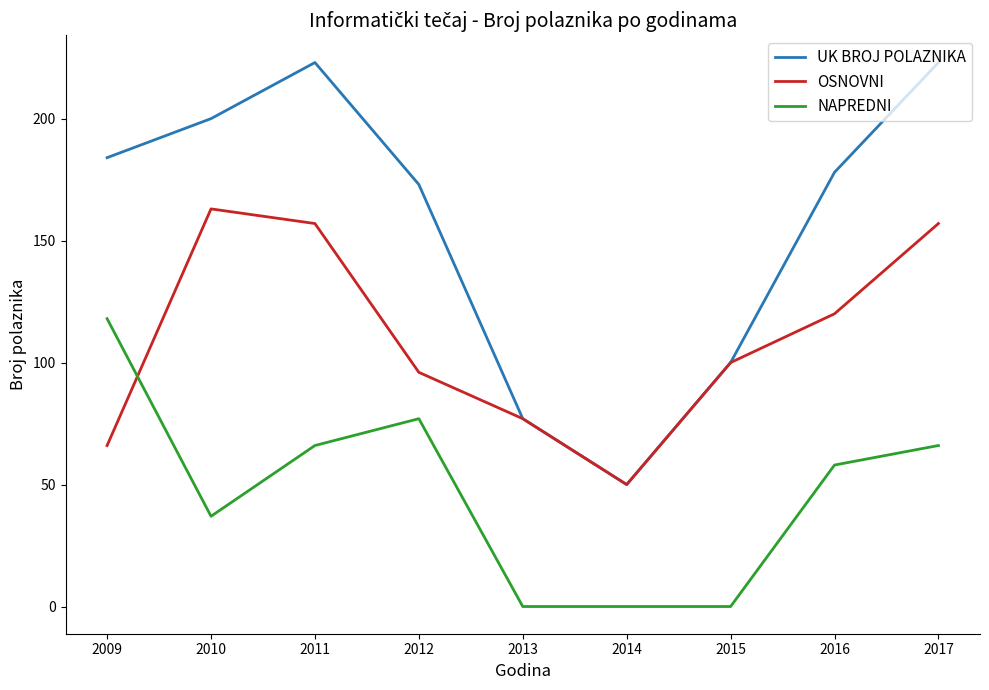

What value does the UK BROJ POLAZNIKA series have at 2011, to the nearest 10?

220